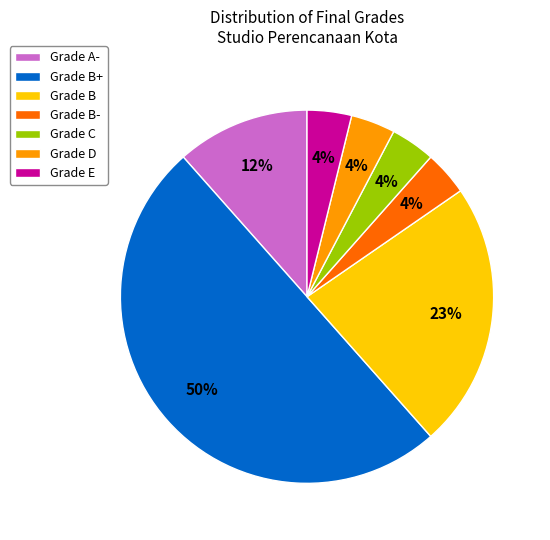

True or false: Grade C accounts for 4% of the total.

True